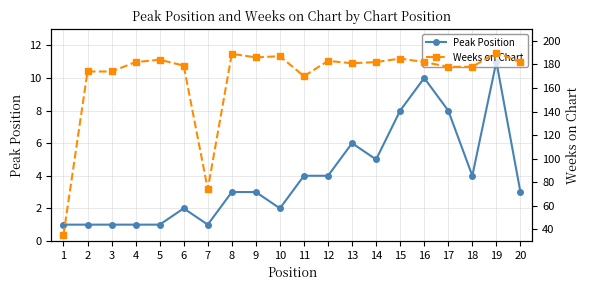

True or false: Peak Position and Weeks on Chart cross at least once.

False